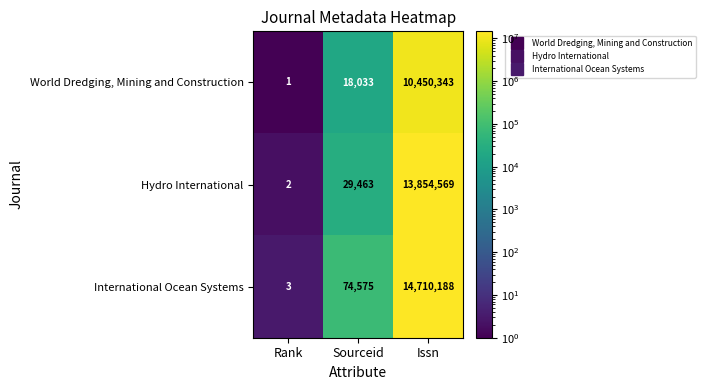

What is the difference between the highest and lowest values at Sourceid?

56542